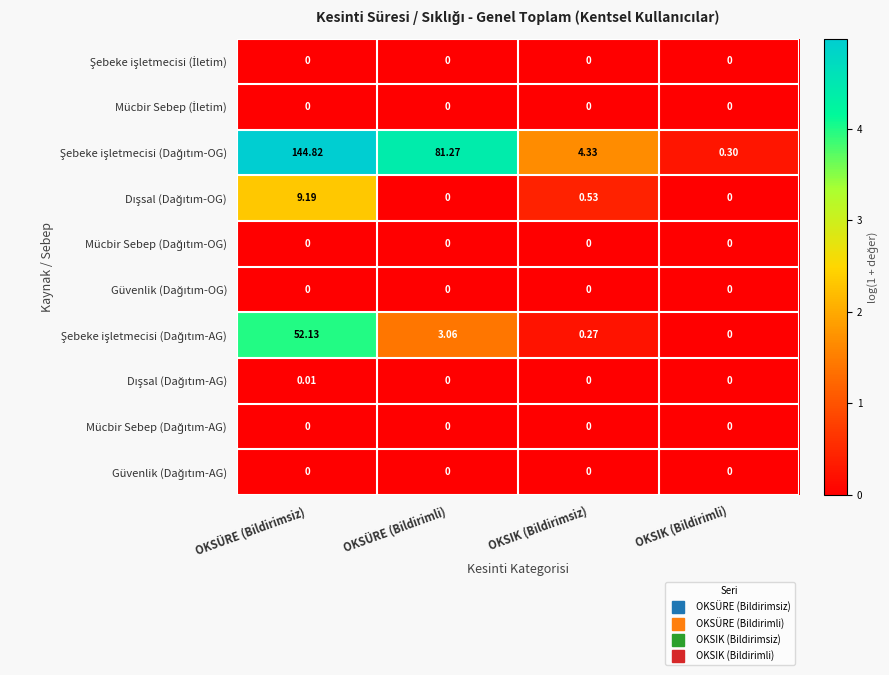

How many series are shown in this chart?

10